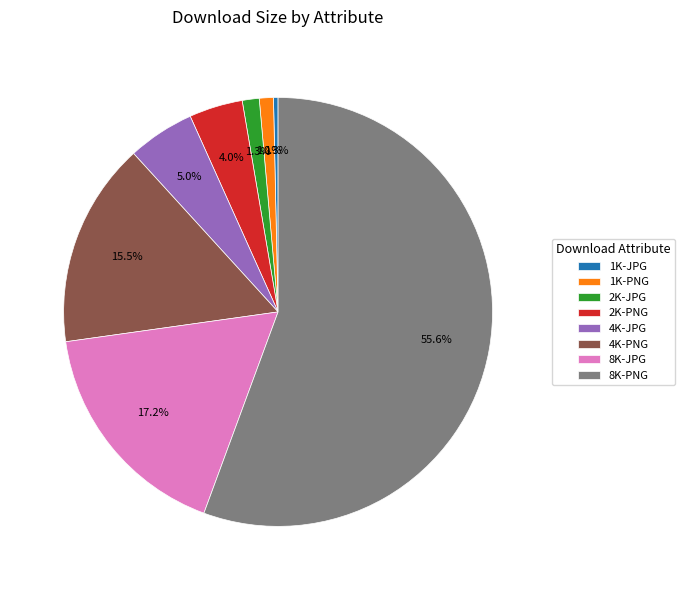

Which category has the smallest portion of the pie?

1K-JPG